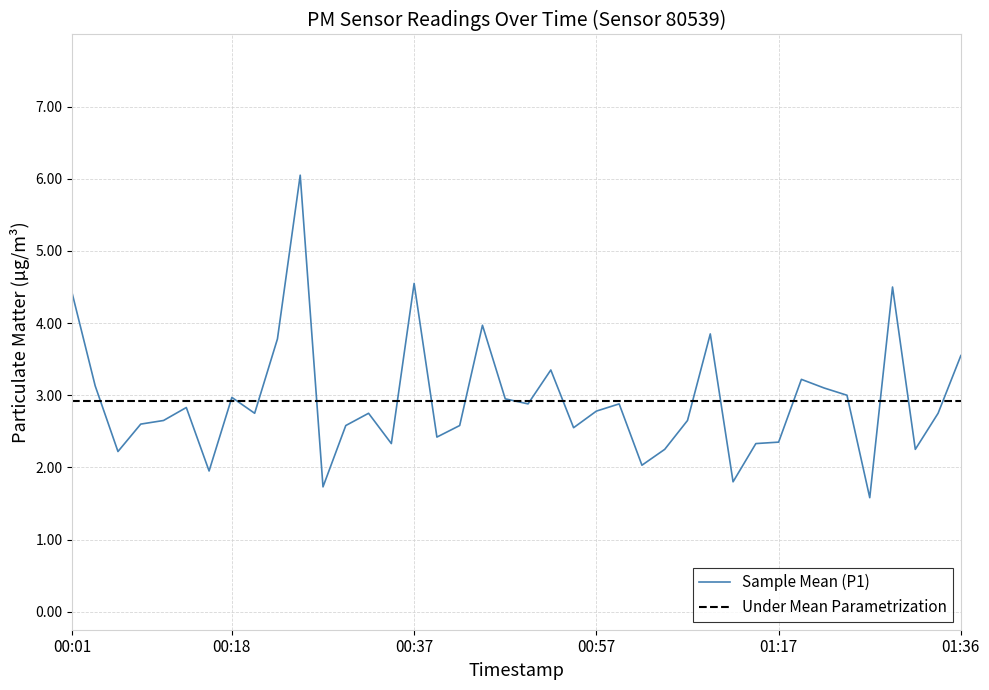

True or false: the data shows 1.0 at 01:29.

False